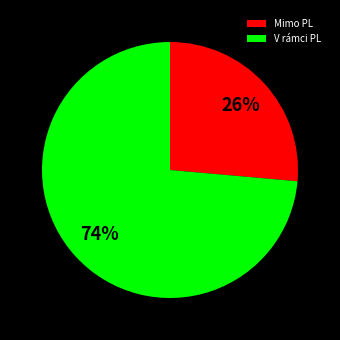

Do V rámci PL and Mimo PL together represent more than half of the pie?

Yes